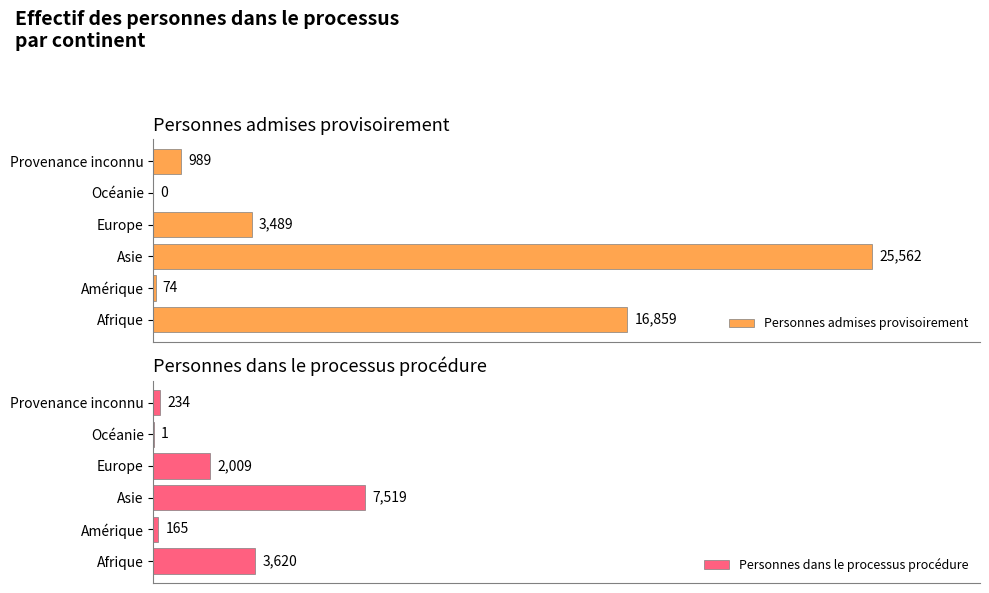

What is the value of the Personnes admises provisoirement bar at the 2nd from the left?

74